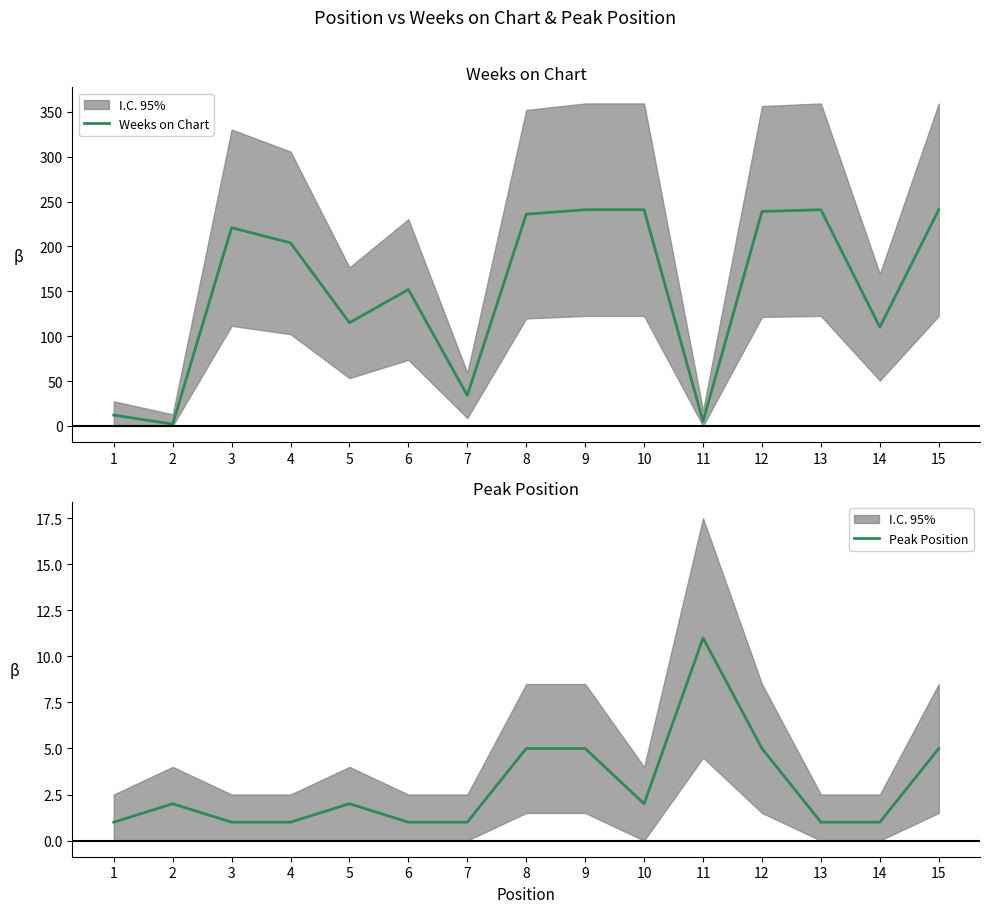

Is the value of Peak Position at 10 greater than the value of Weeks on Chart at 9?

No